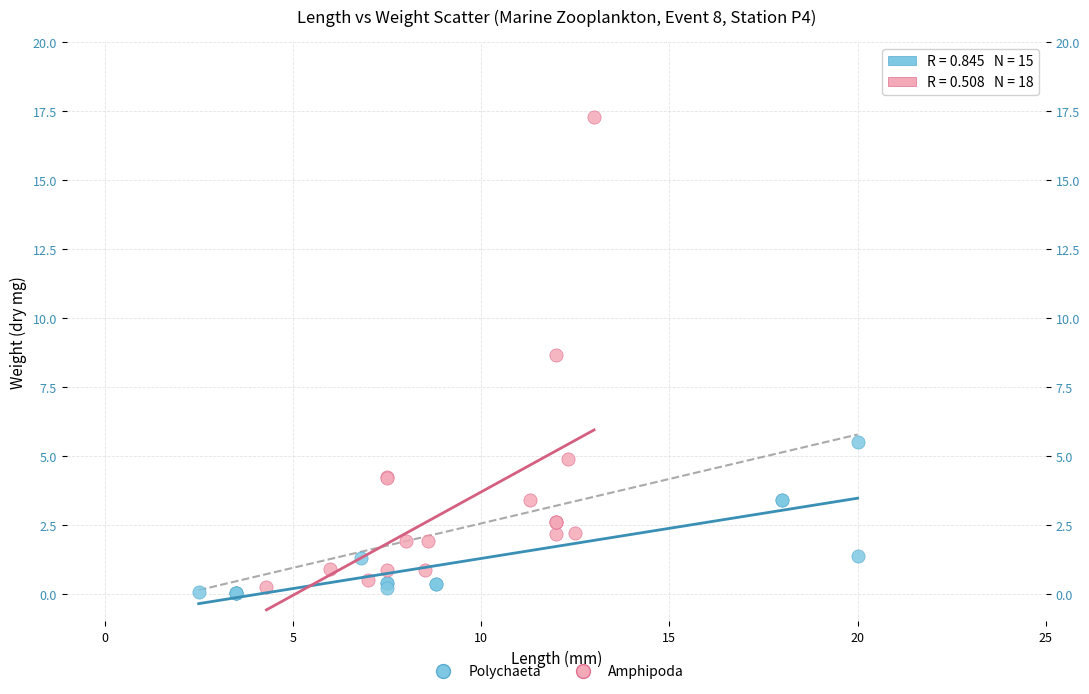

Which series has the largest Y range (max minus min)?

Amphipoda